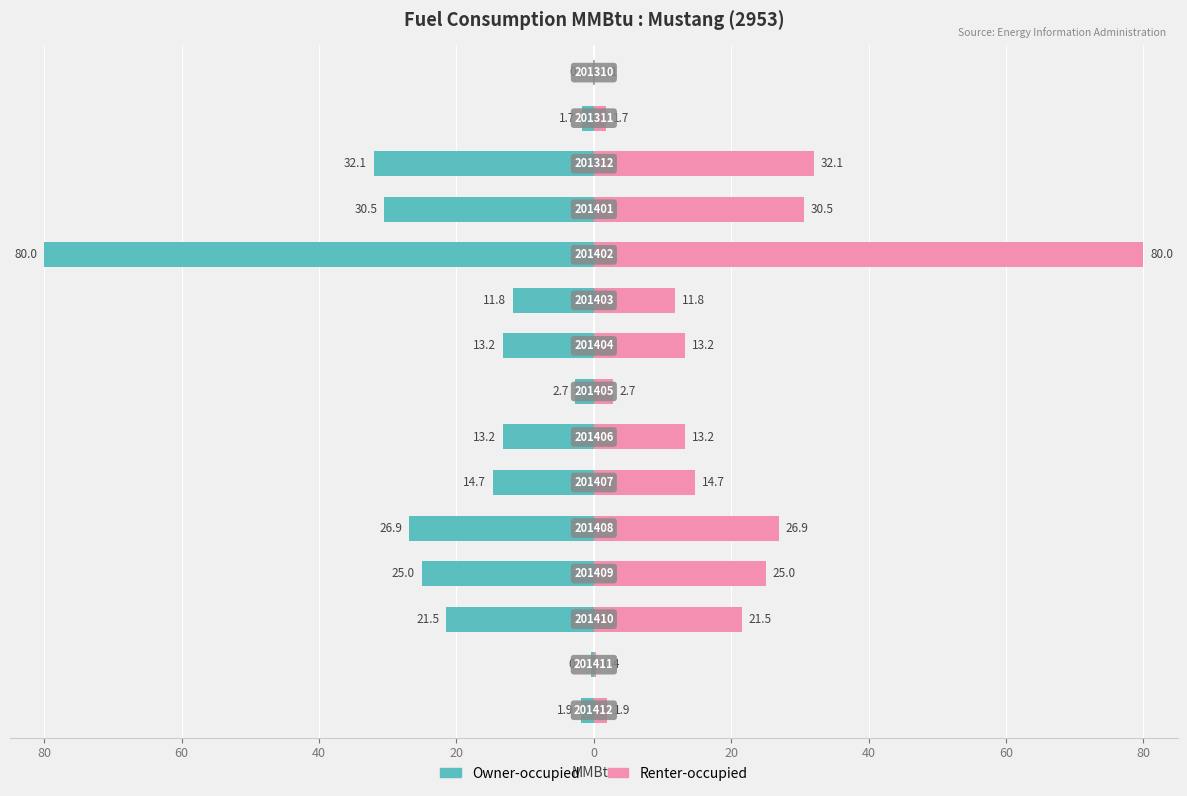

Which series changed the most between 80 and 10?

Owner-occupied